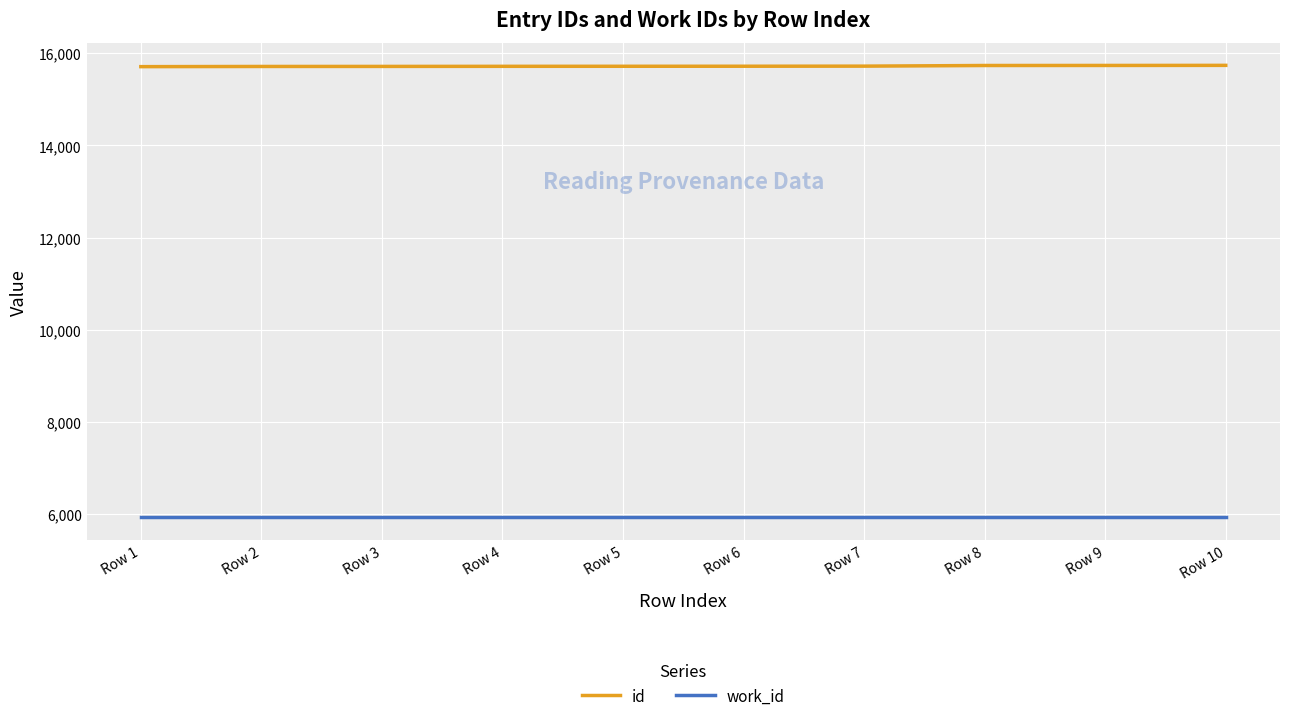

List the series in order of their peak value, lowest first.

work_id, id